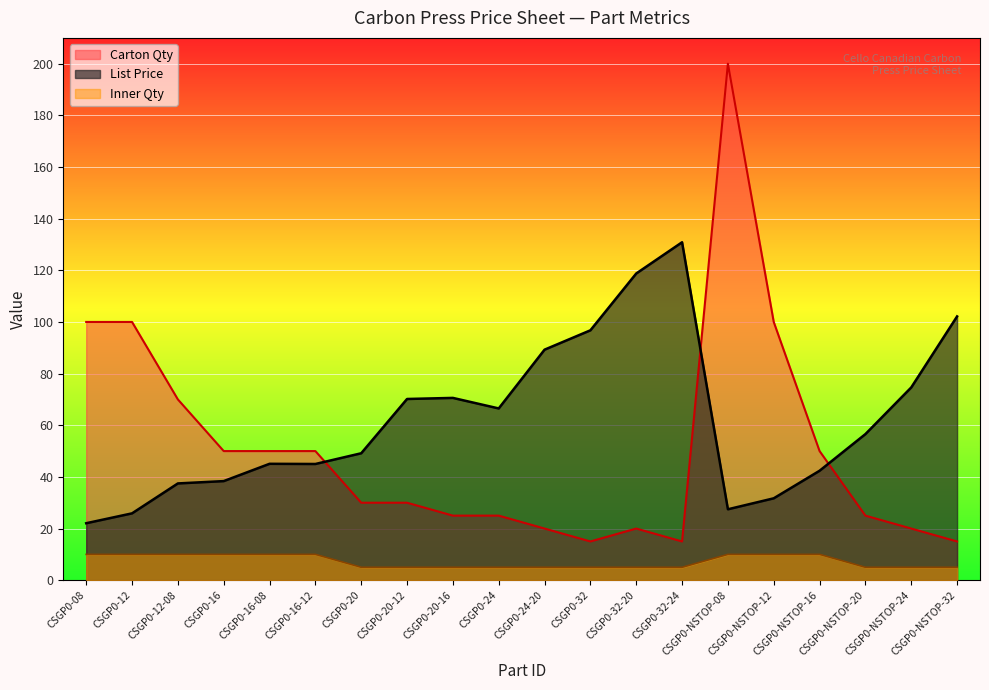

The Inner Qty series shows 1.7 at CSGP0-NSTOP-32. True or false?

False